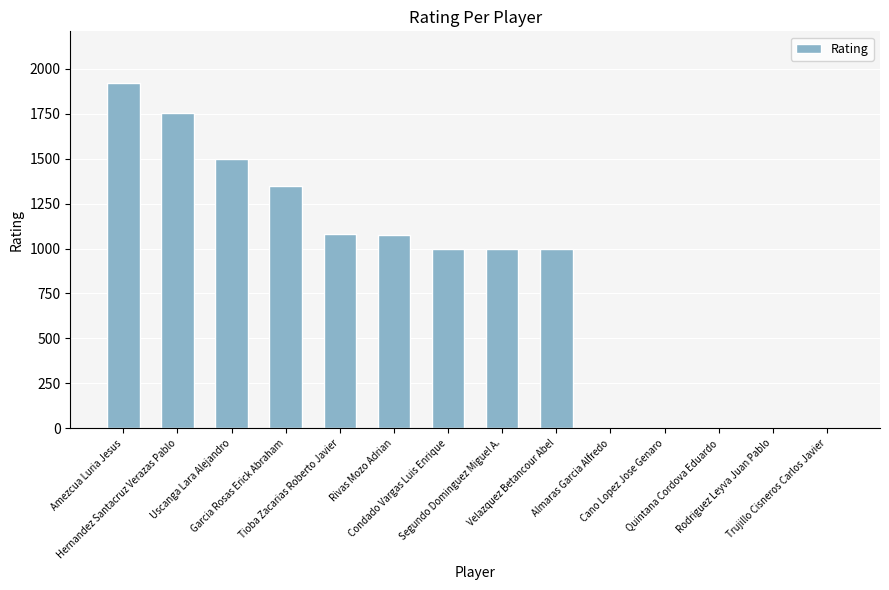

Is it true that the value at Trujillo Cisneros Carlos Javier is 0?

True